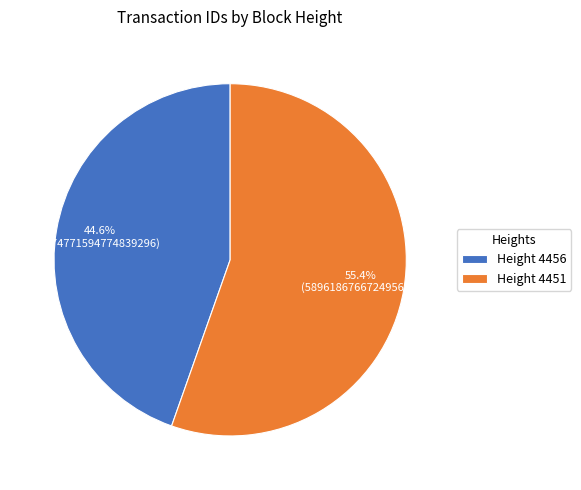

What is the smallest slice in the pie chart?

Height 4456